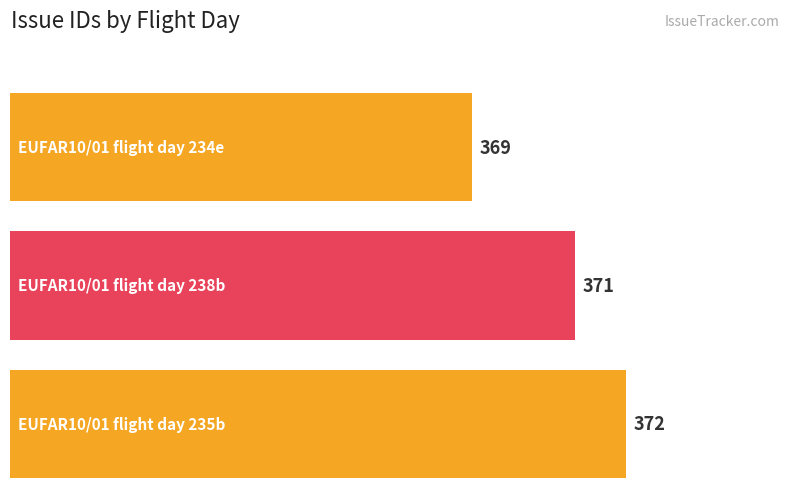

The chart shows a value of 193 at EUFAR10/01 flight day 235b. True or false?

False